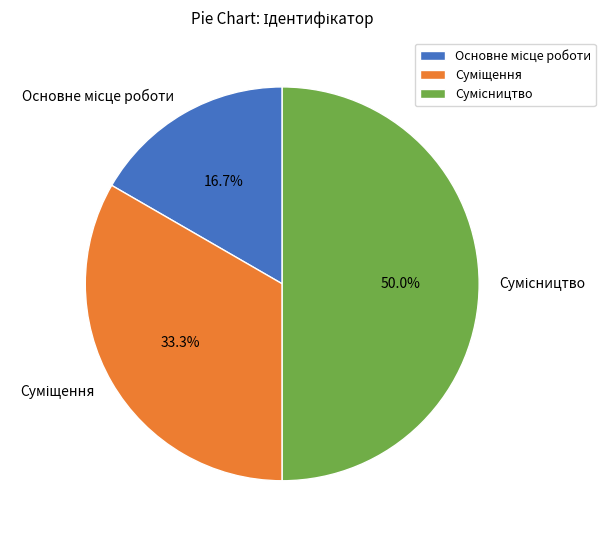

What portion of the pie excludes Сумісництво?

50.0%